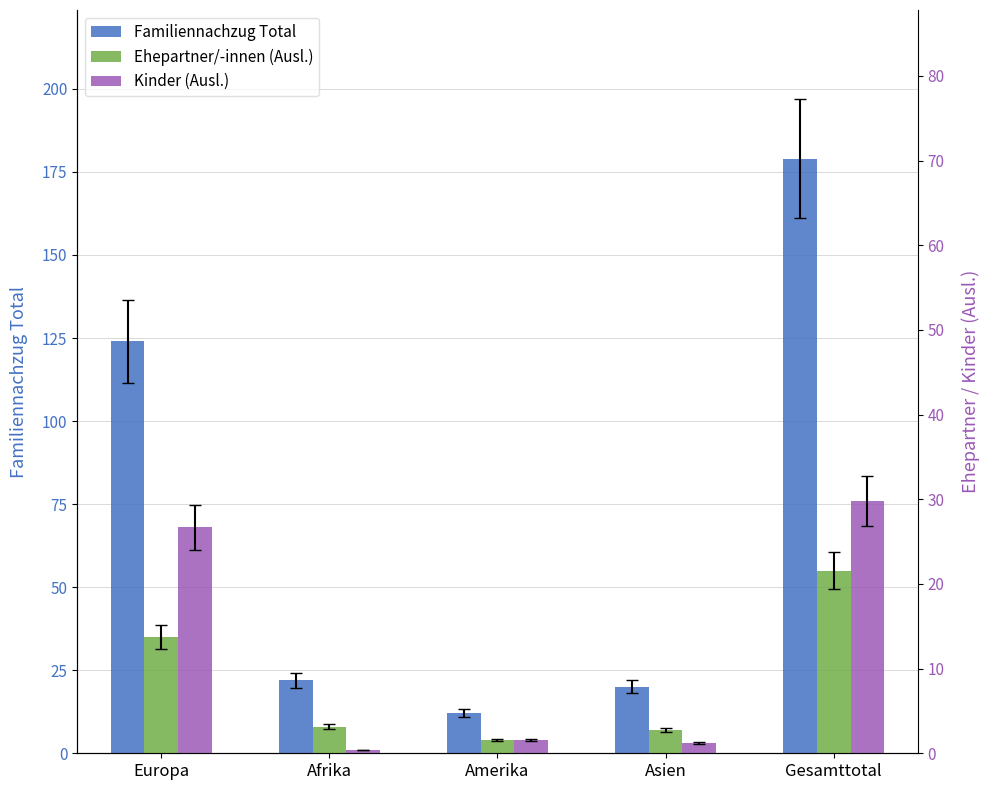

What is the difference between the second highest and second lowest values in the Ehepartner/-innen (Ausl.) series?

28